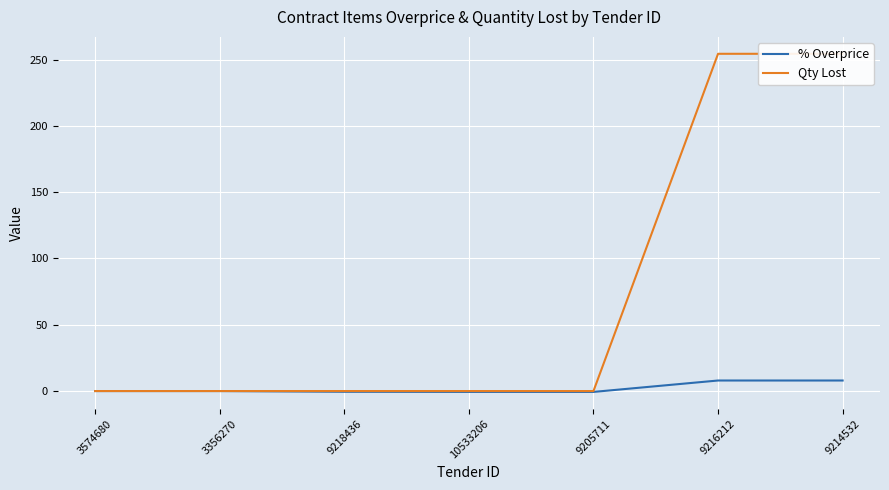

How many data points in % Overprice are less than 0?

3